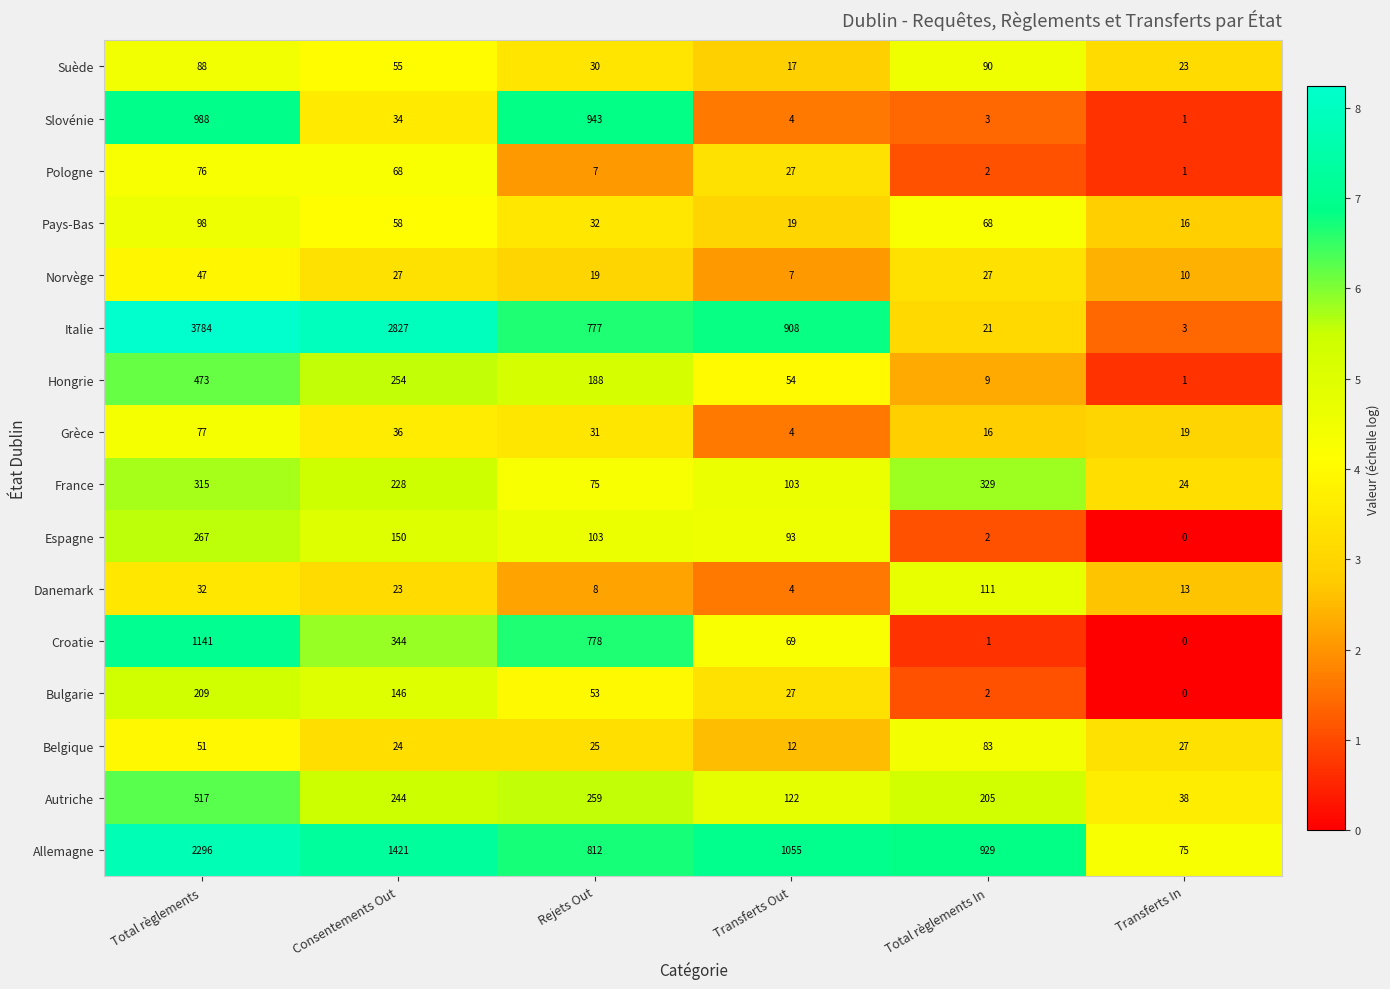

Rank the series by their maximum value, from lowest to highest.

Norvège, Pologne, Grèce, Belgique, Suède, Pays-Bas, Danemark, Bulgarie, Espagne, France, Hongrie, Autriche, Slovénie, Croatie, Allemagne, Italie